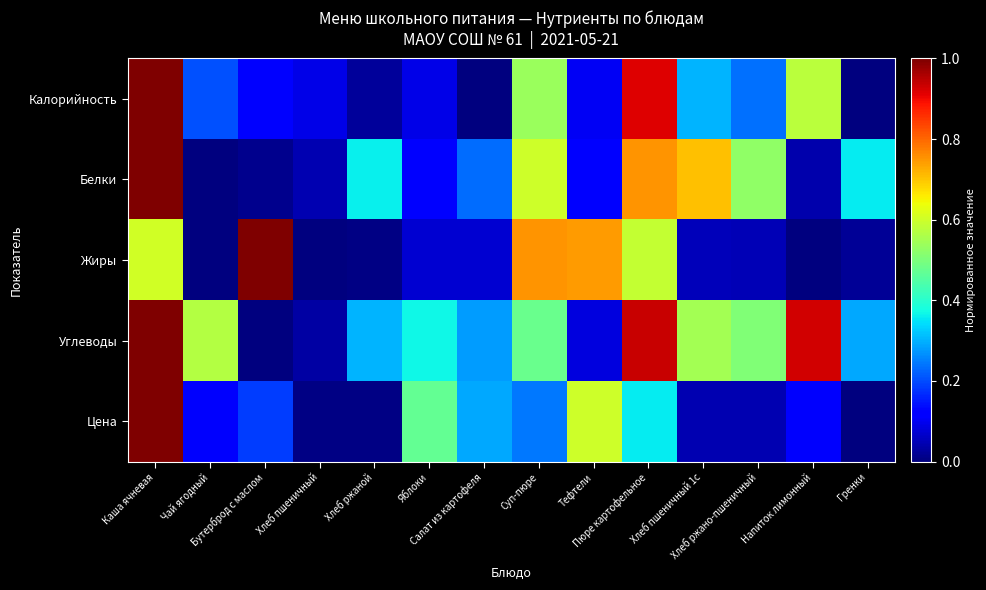

Which series has the largest range (max minus min)?

Калорийность